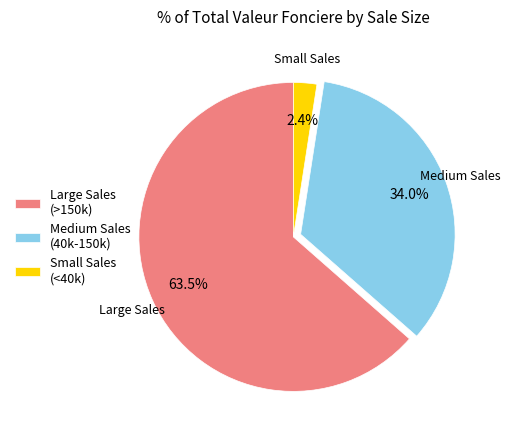

Rank the categories by value from lowest to highest.

Small Sales (<40k), Medium Sales (40k-150k), Large Sales (>150k)